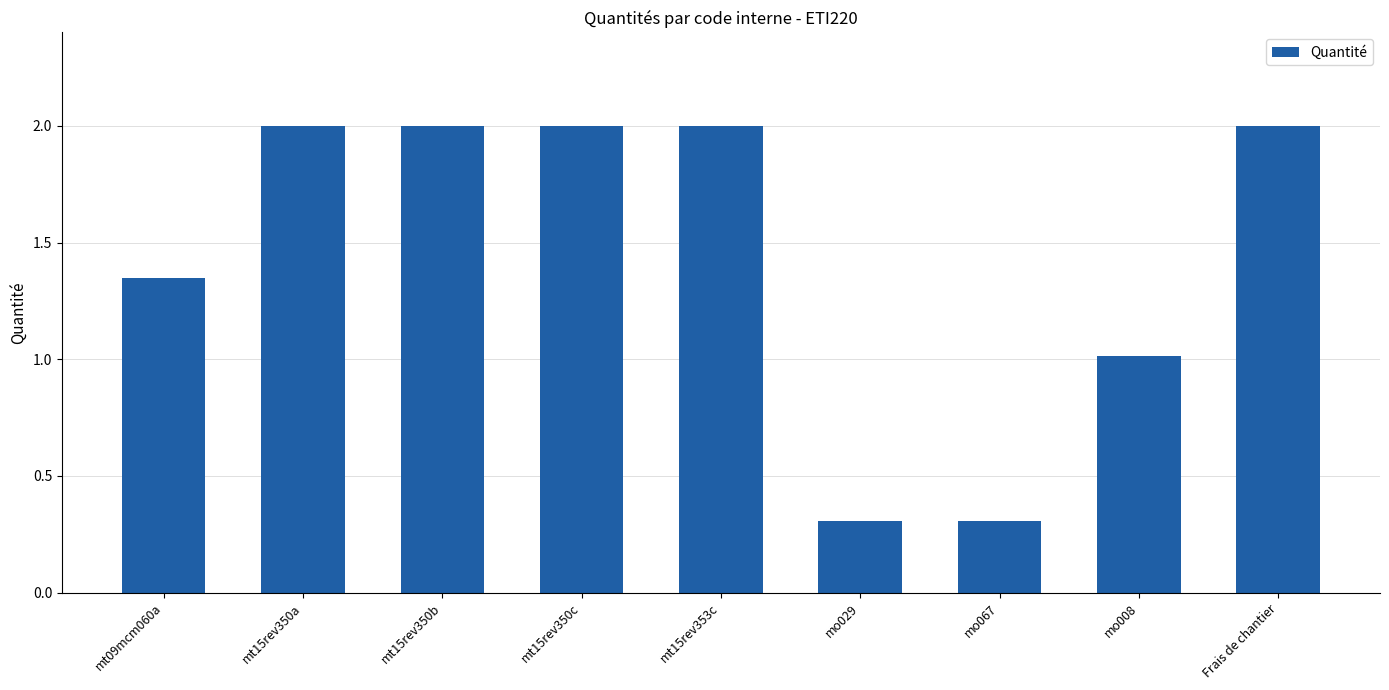

What is the label of the 3rd bar from the right?

mo067